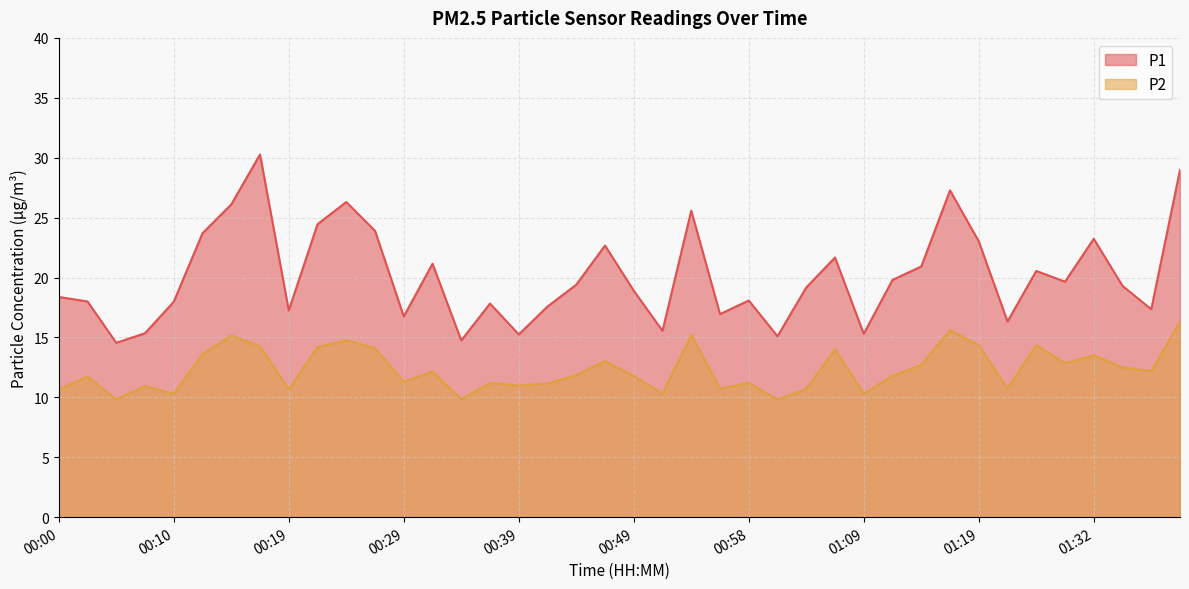

What value does the P1 series have at 00:53?

25.6